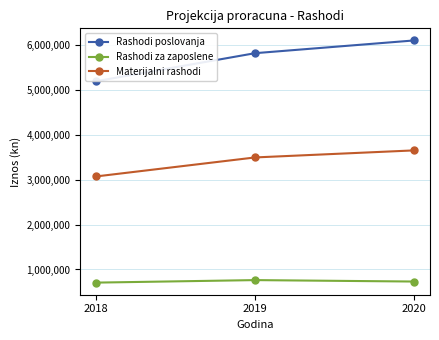

What is the greatest value displayed?

6109300